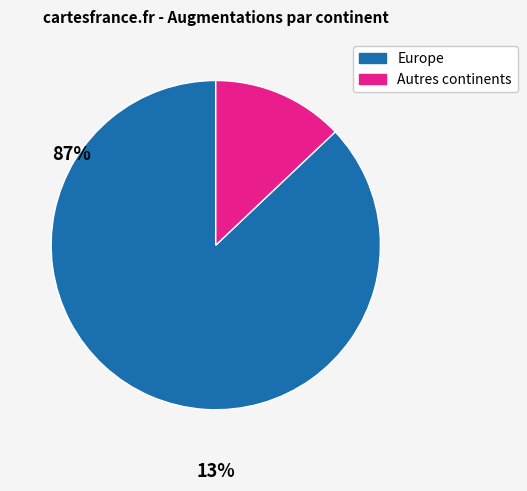

How many slices are in this pie chart?

2